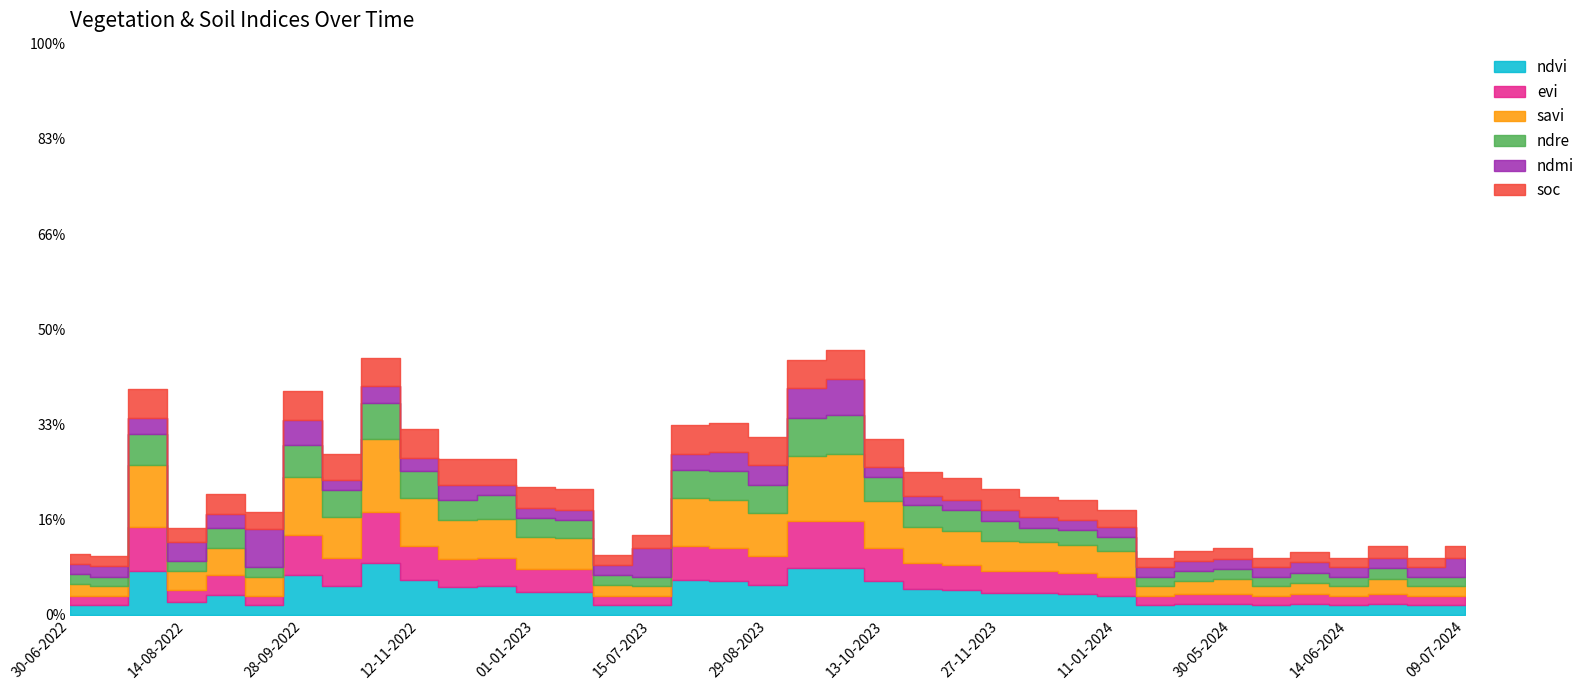

The soc series shows 0.1 at 30-07-2022. True or false?

False